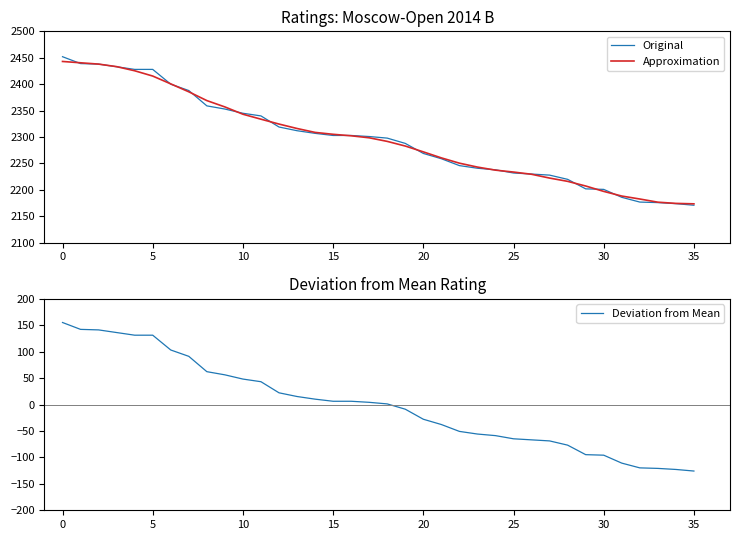

True or false: Original has a value of 2201.0 at 30.

True